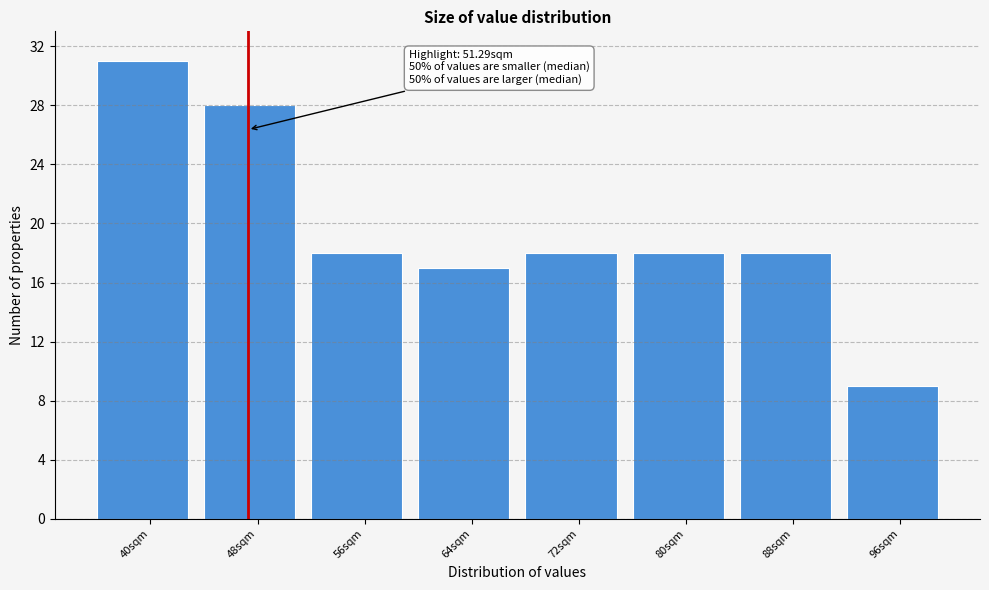

Reading left to right, list all the values displayed in this chart.

31	28	18	17	18	18	18	9